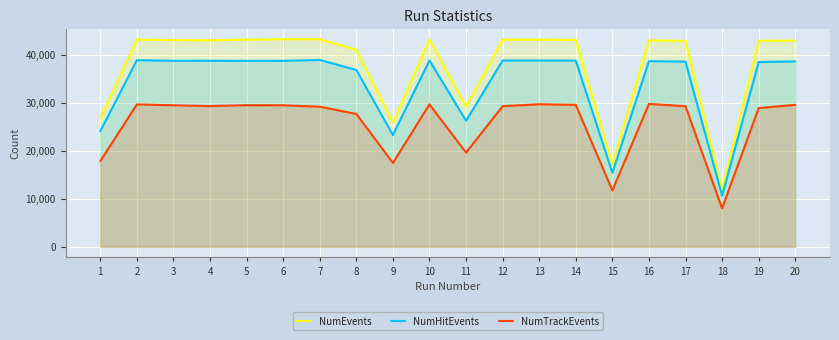

What is the value of the NumHitEvents point at the 16th from the left?

38679